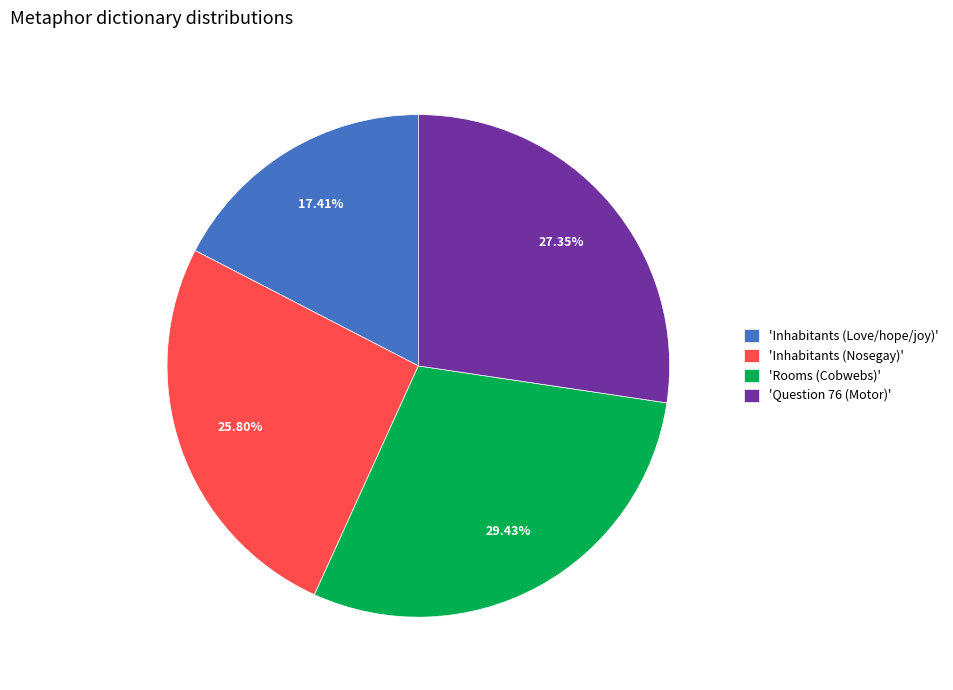

Which category has the biggest portion of the pie?

'Rooms (Cobwebs)'